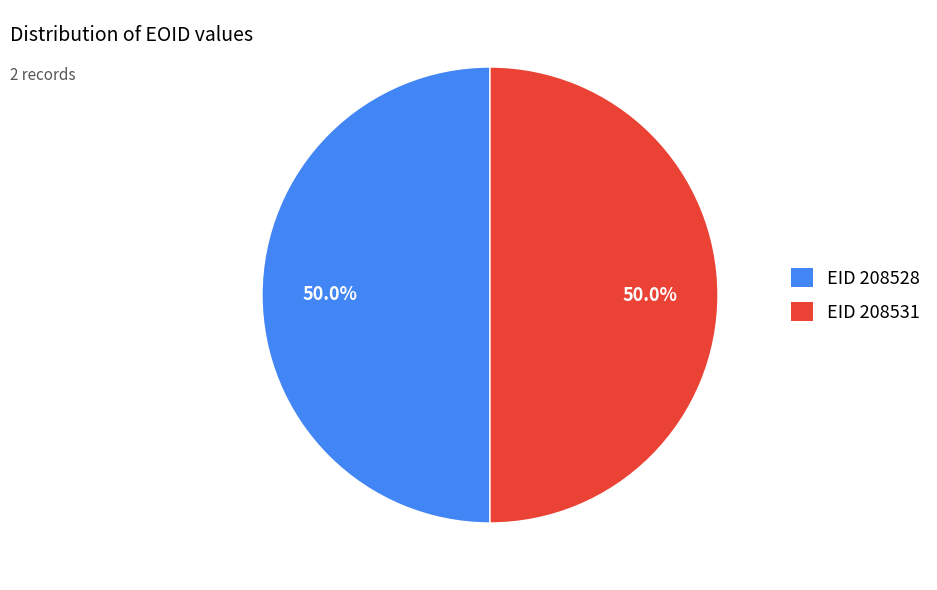

Approximately how many times larger is the value at EID 208531 compared to EID 208528?

1.0